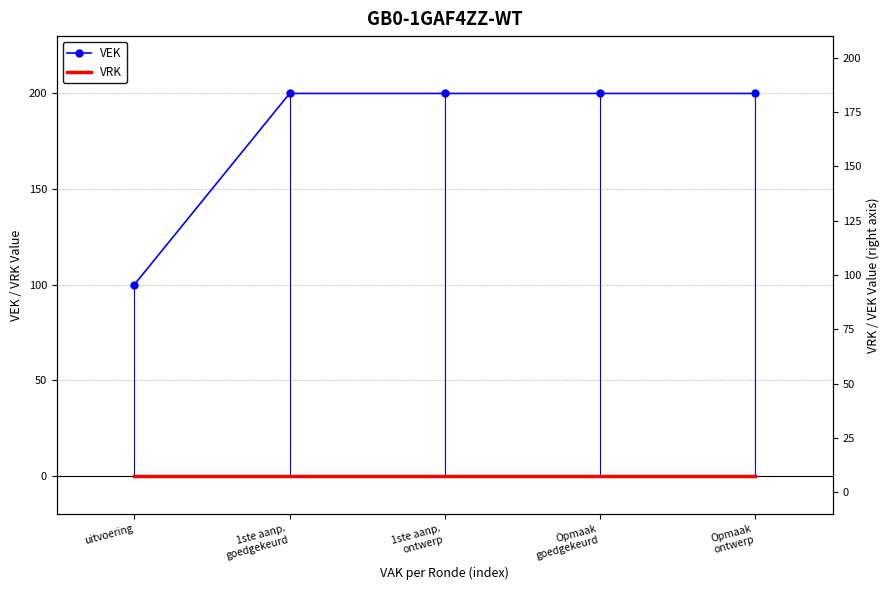

What are all the series names shown in the legend?

VEK, VRK